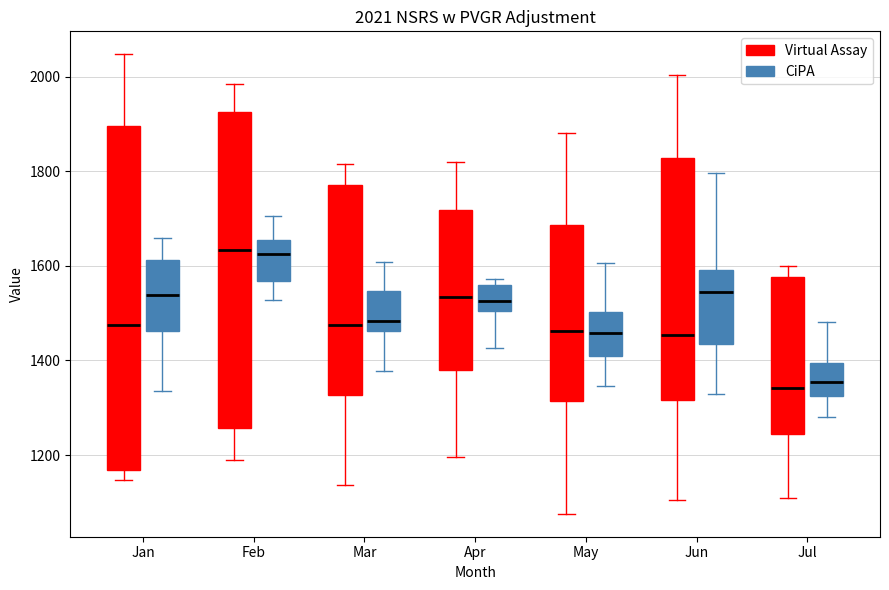

Comparing the boxes themselves (not the whiskers), which one is the tallest?

Jan (Virtual Assay)